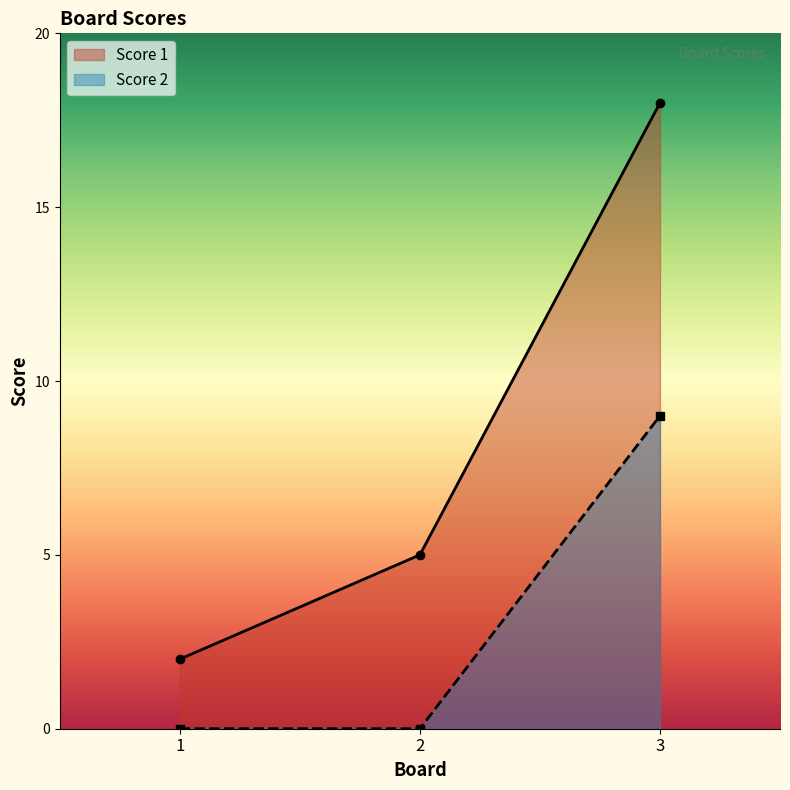

Where is Score 2 nearest to the value 4?

1